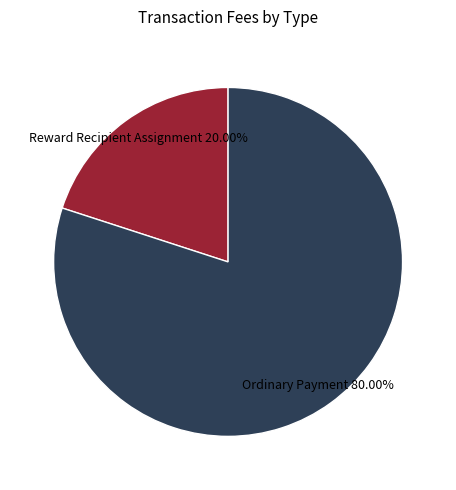

Is there a majority slice in this chart?

Yes